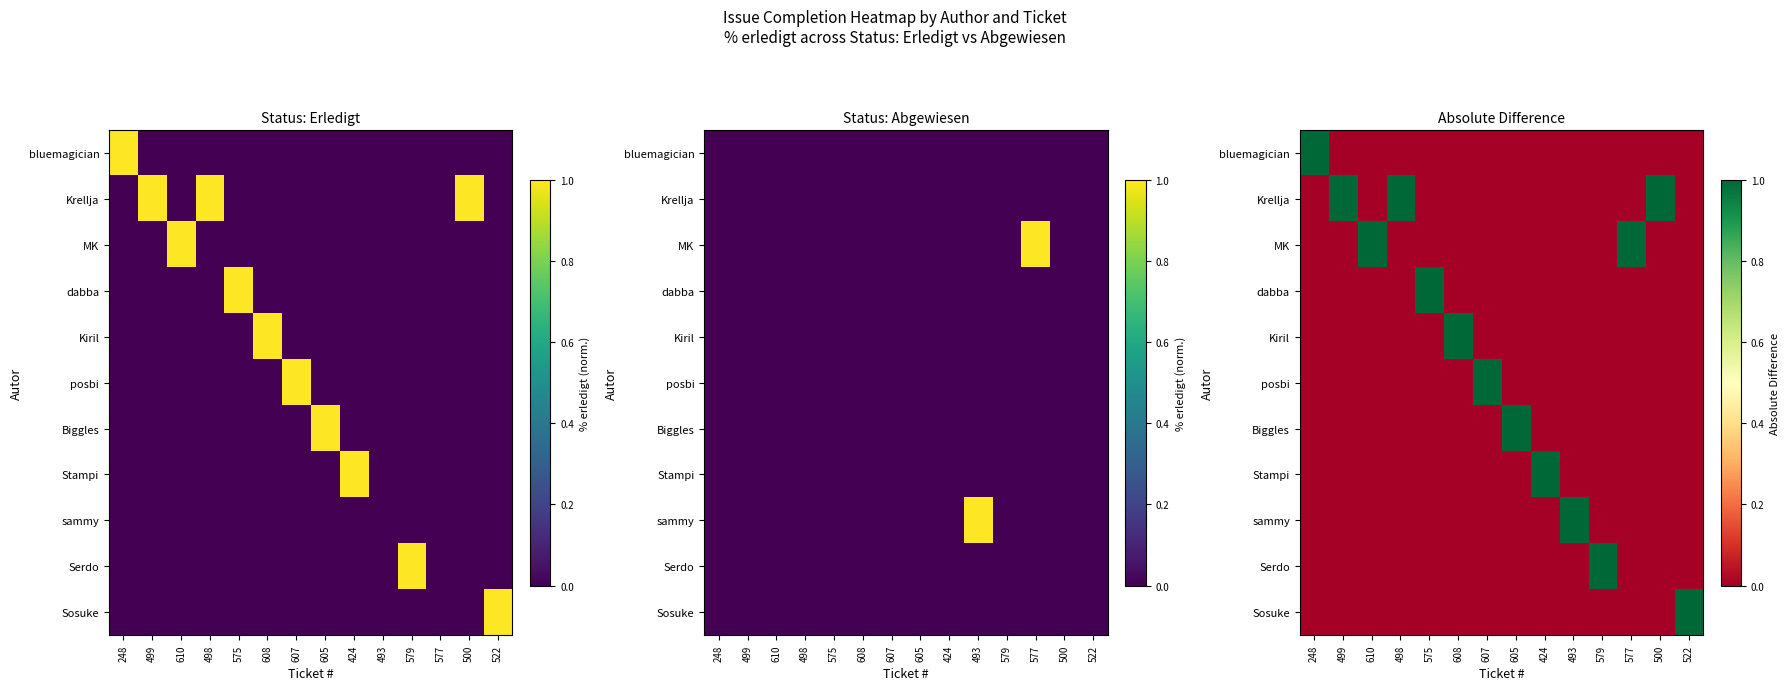

Where is Sosuke nearest to the value 0?

248